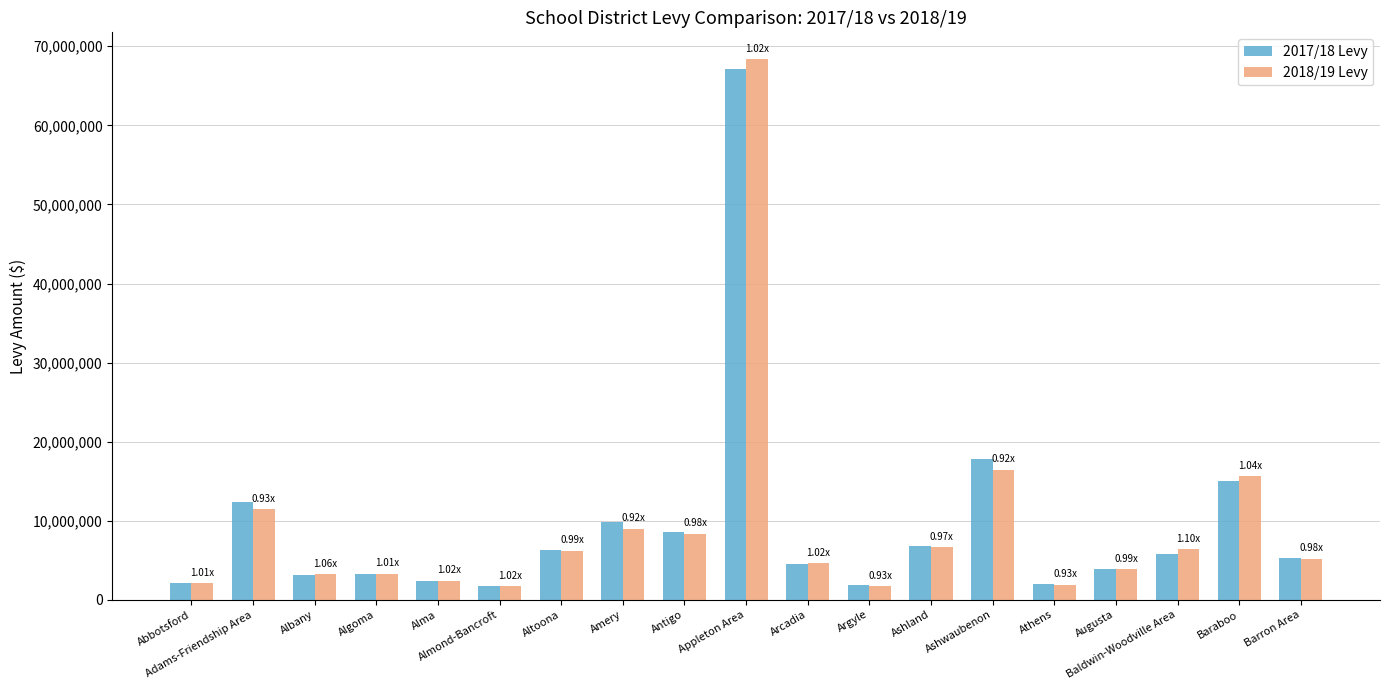

At which category does the chart reach its peak across all series?

Appleton Area